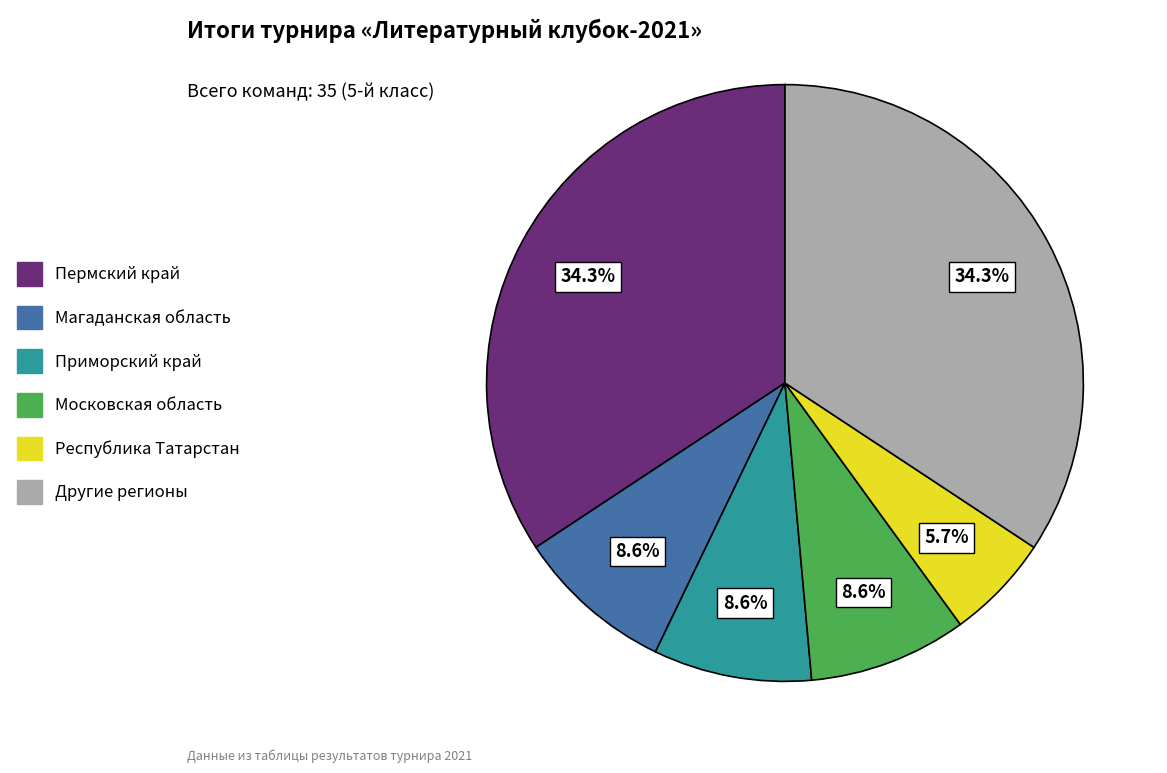

Is there any slice that represents more than half of the pie?

No